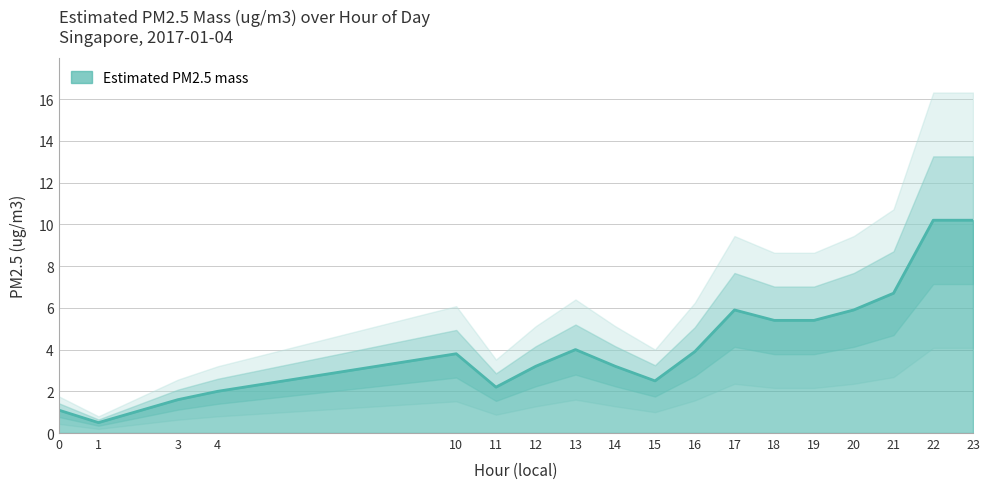

Rank the categories by value from lowest to highest.

1, 0, 3, 4, 11, 15, 12, 14, 10, 16, 13, 18, 19, 17, 20, 21, 22, 23